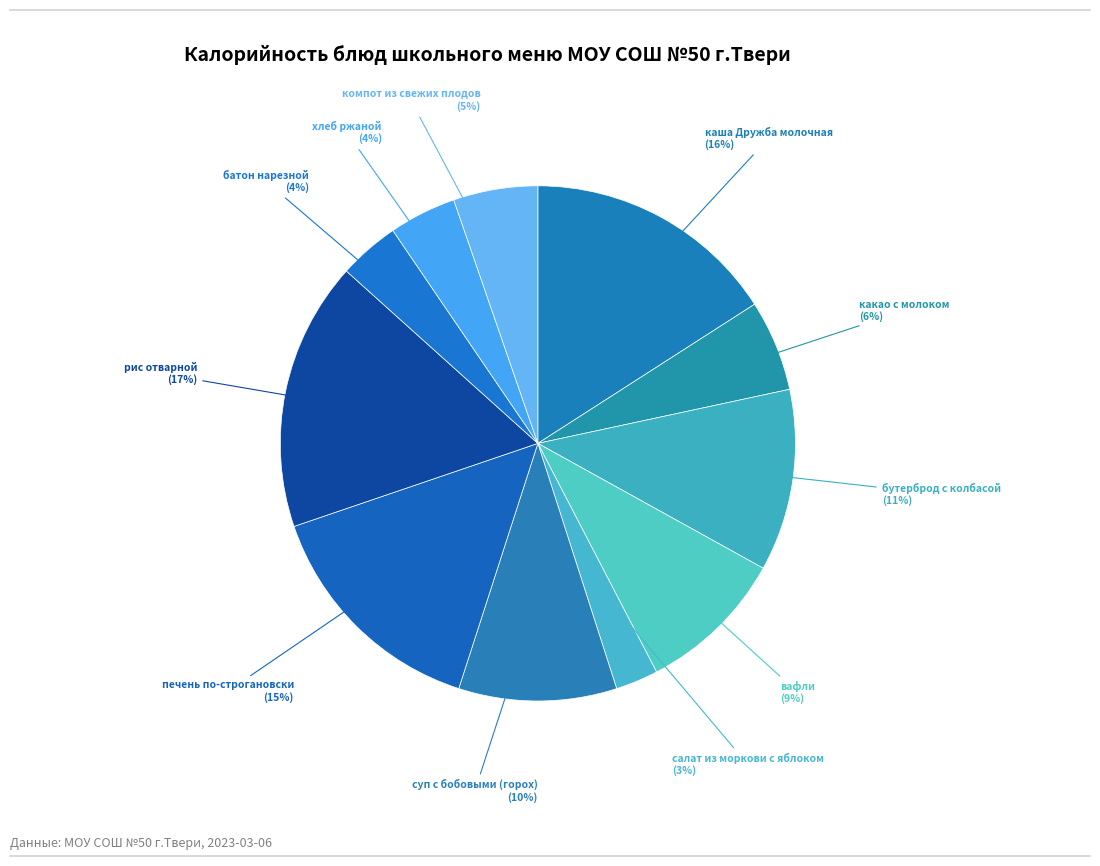

Which category has the smallest portion of the pie?

салат из моркови с яблоком